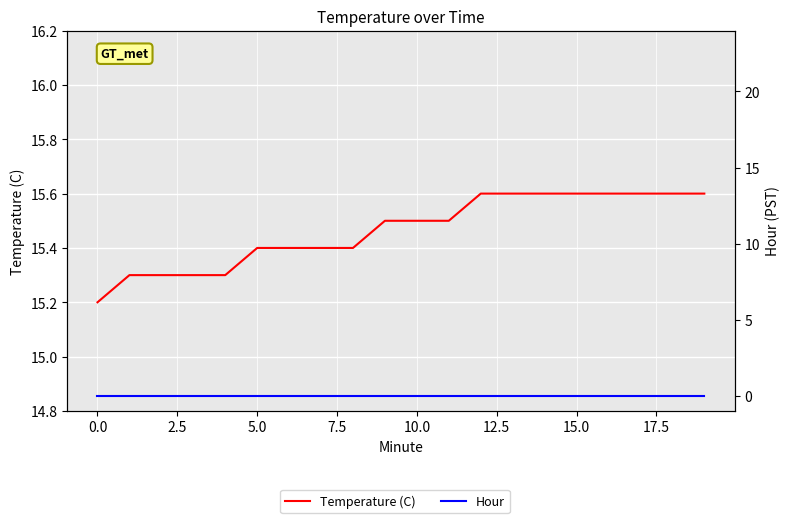

Is it true that Temperature (C) equals 3.9 at 12.5?

False